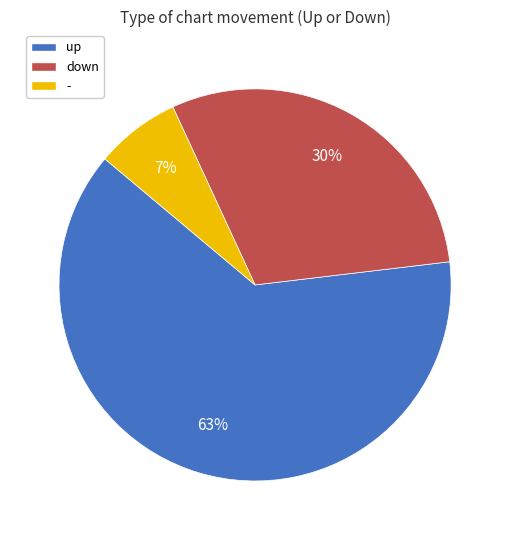

What is the smallest slice in the pie chart?

-